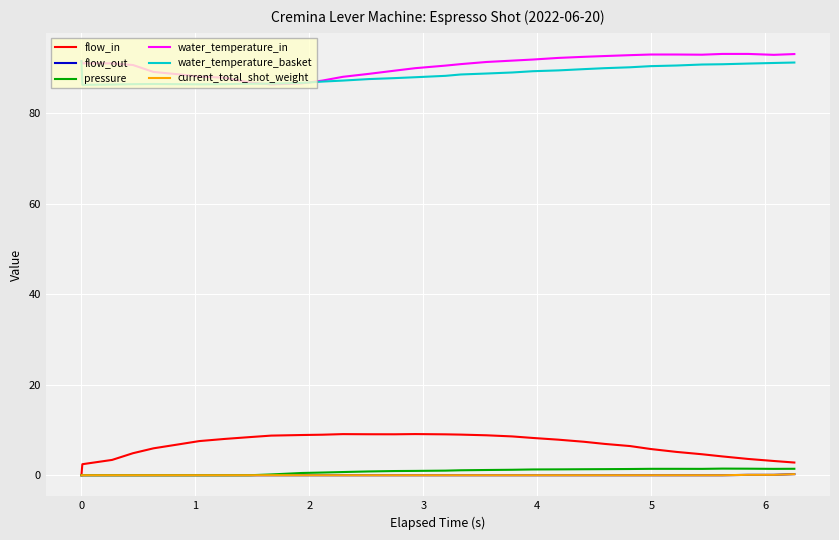

What is the highest value of the flow_in series?

9.1